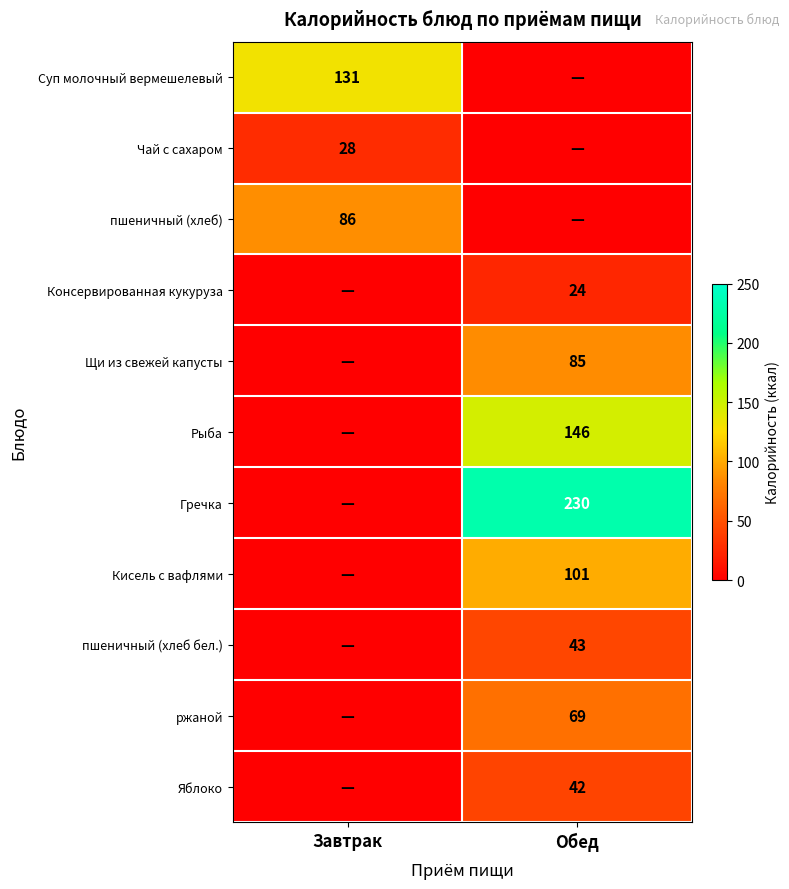

The Суп молочный вермешелевый series shows 131 at Завтрак. True or false?

True